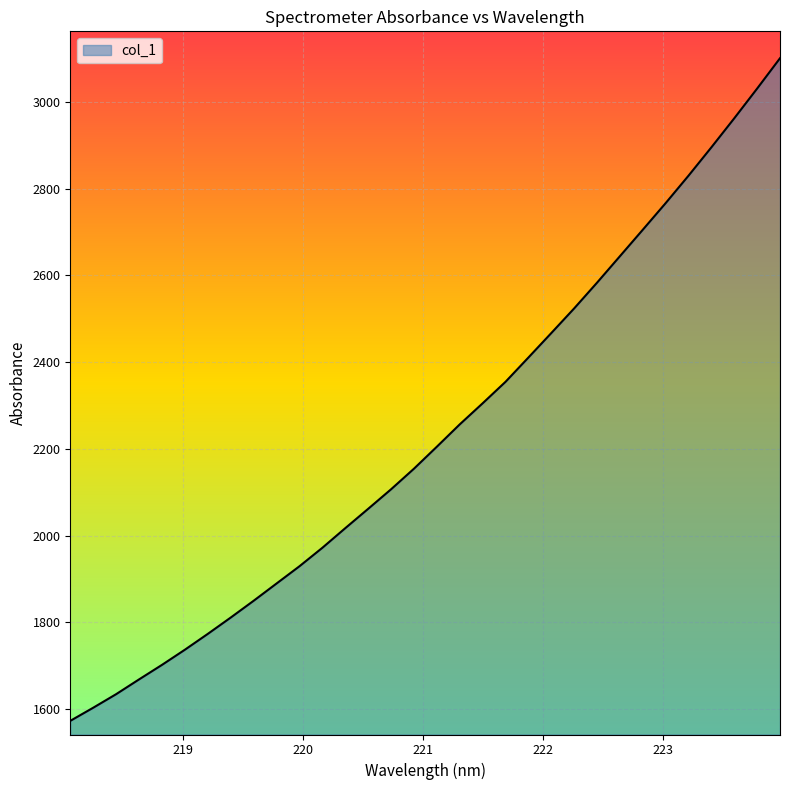

What is the difference between the maximum and minimum values?

1527.6